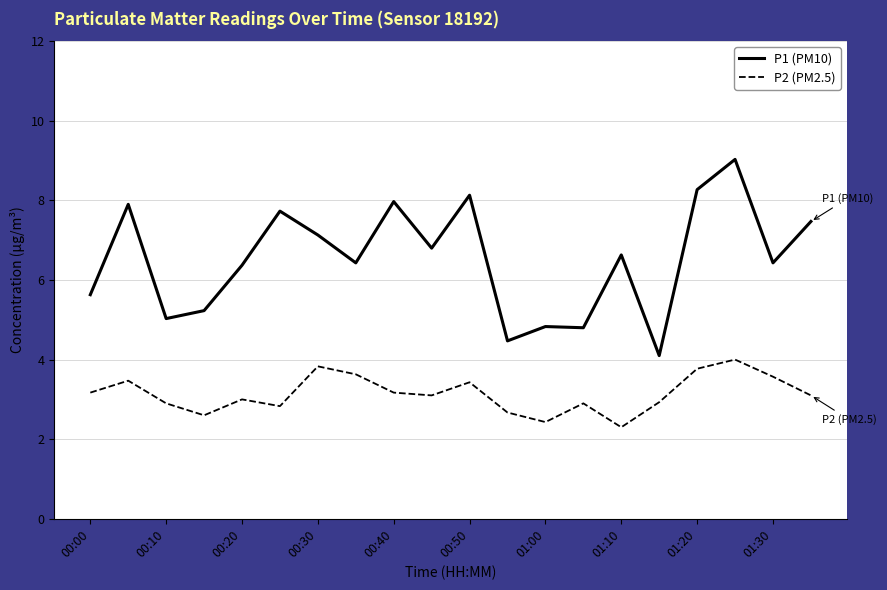

Which series has the largest total across all categories?

P1 (PM10)